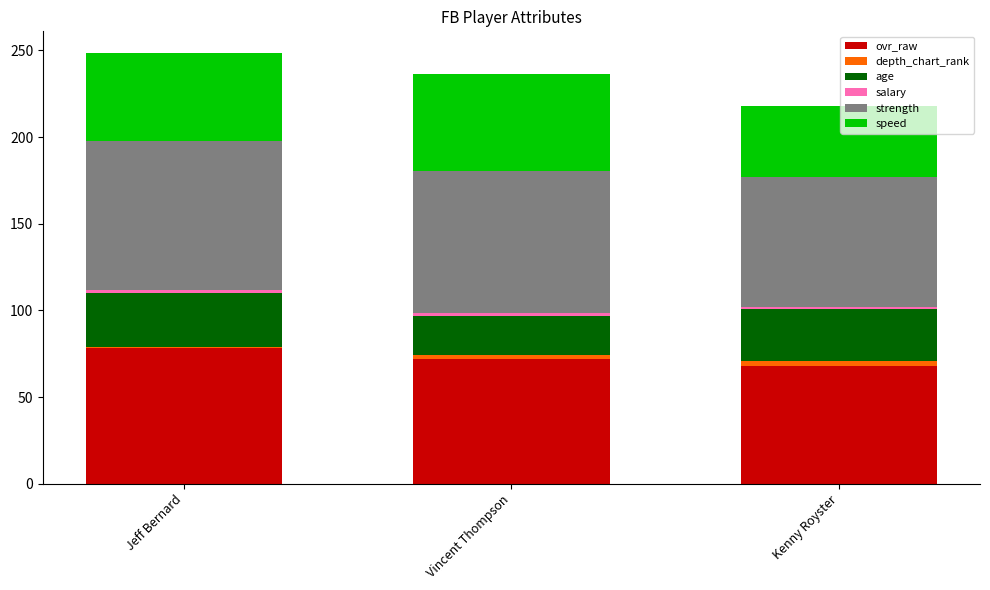

Is it true that ovr_raw equals 36.6 at Kenny Royster?

False